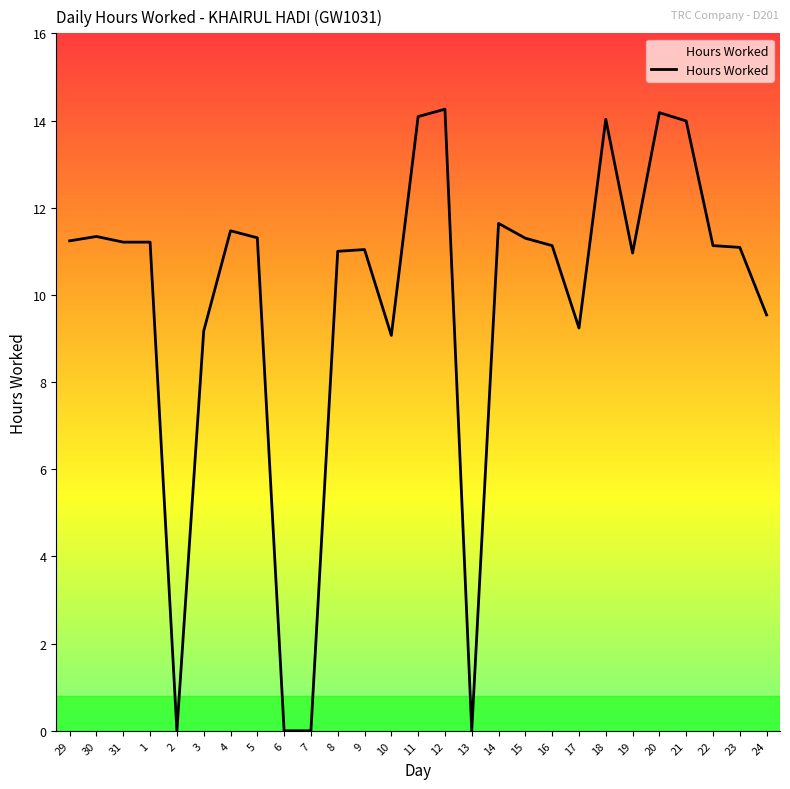

What position from the left is 15?

18